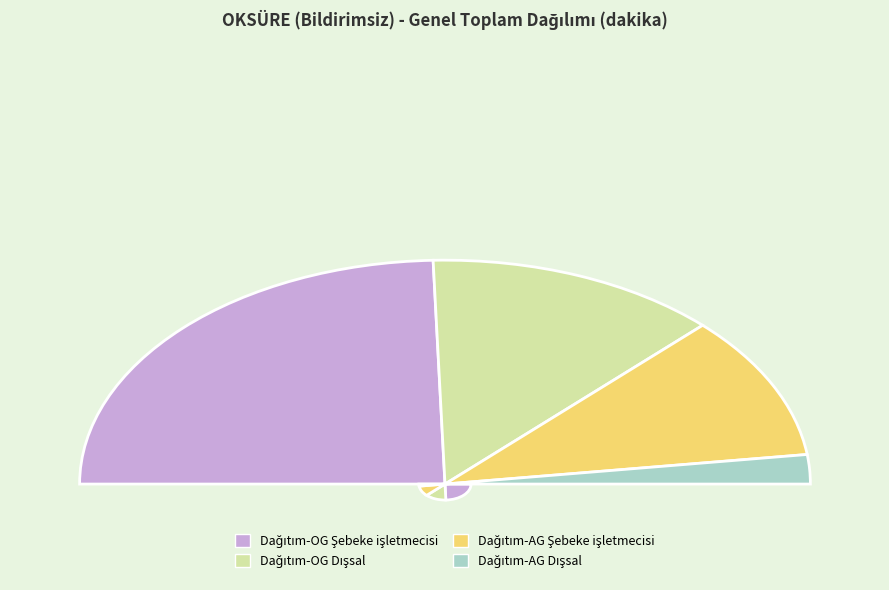

Which category has the smallest portion of the pie?

Dağıtım-AG Dışsal